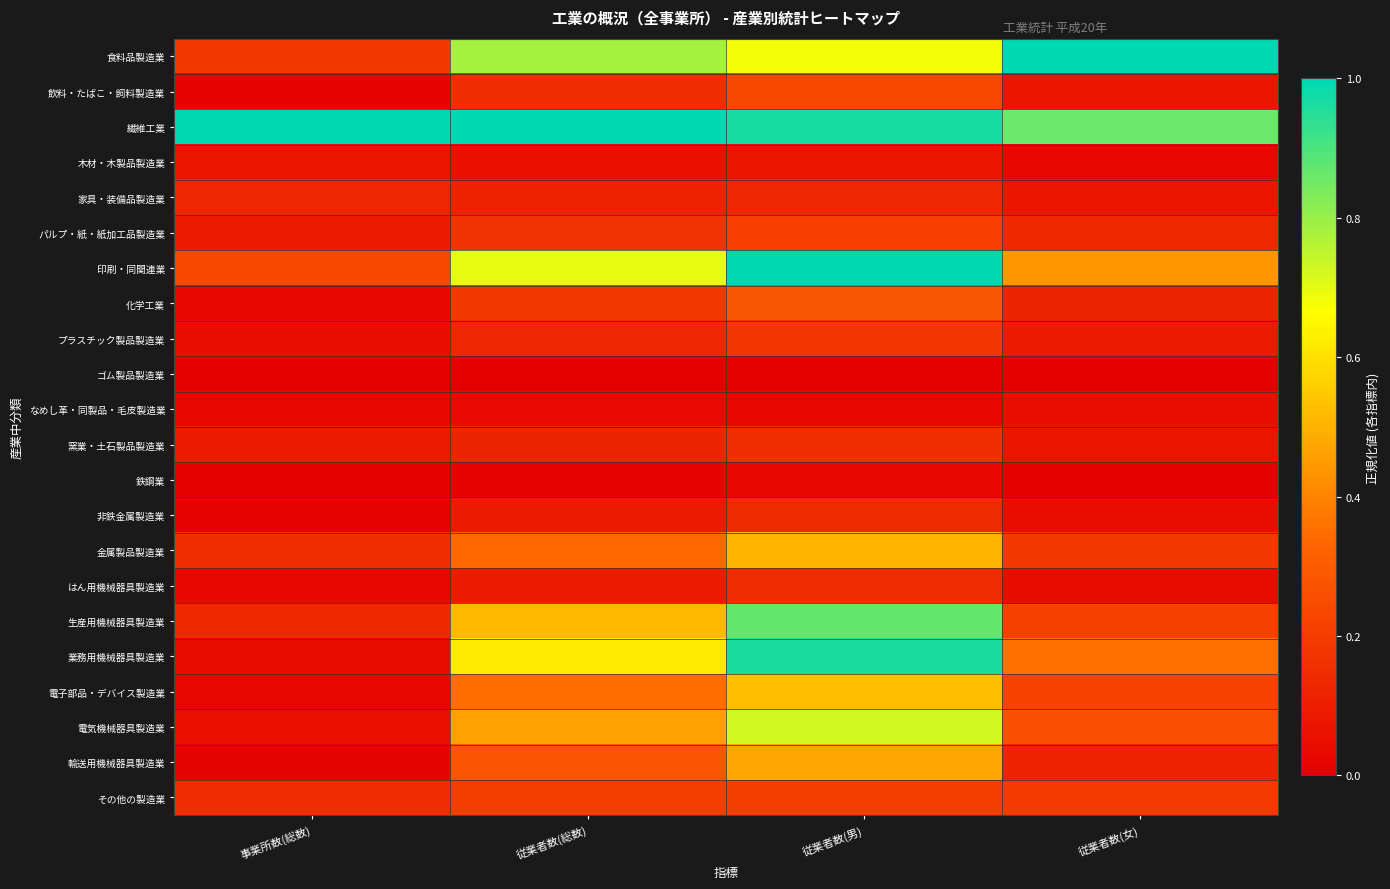

Which label corresponds to the smallest value in the chart?

事業所数(総数)